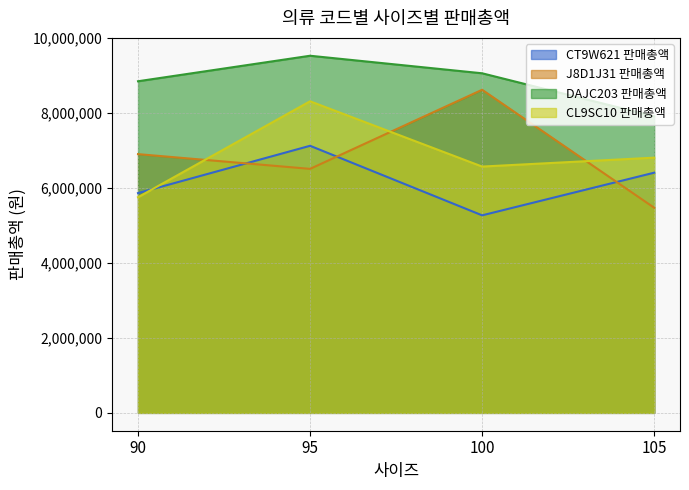

True or false: DAJC203 판매총액 and CT9W621 판매총액 cross at least once.

False